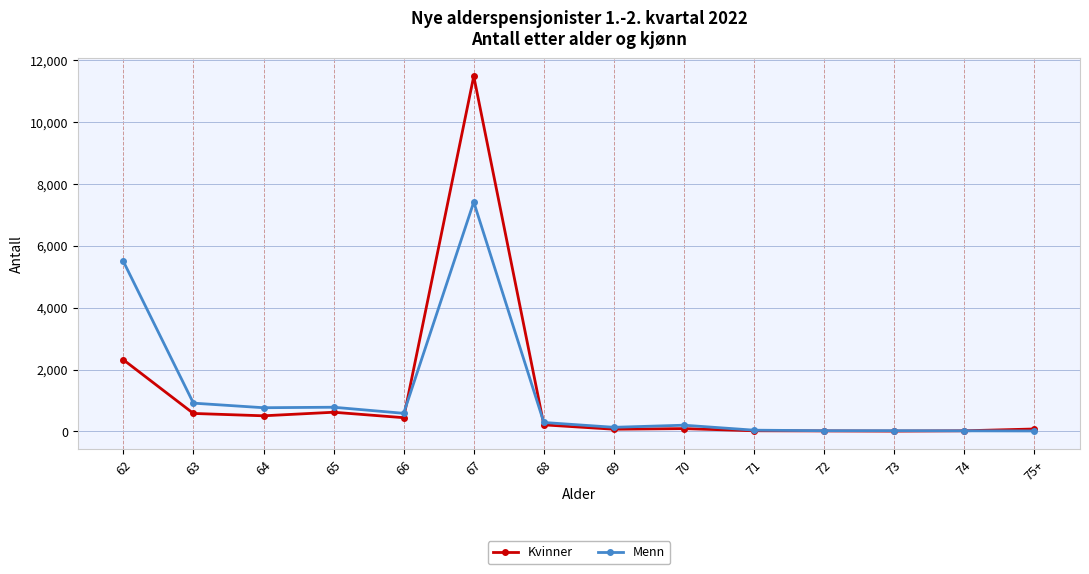

What are all the series names shown in the legend?

Kvinner, Menn